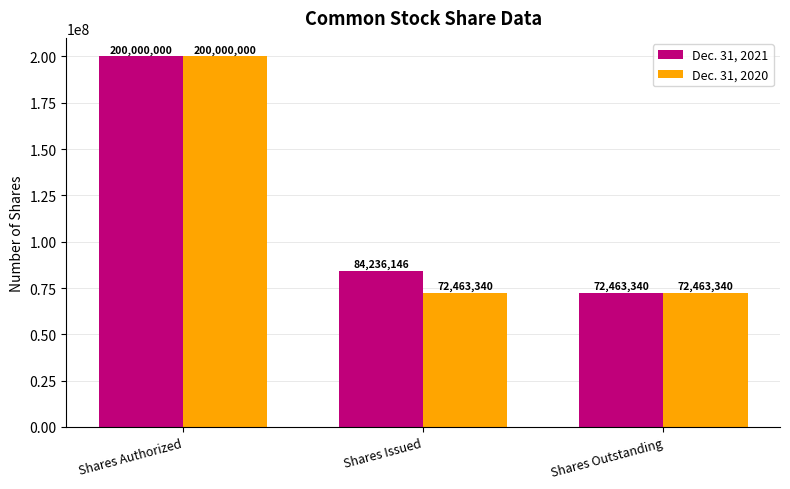

Is it true that Dec. 31, 2021 equals 84236146 at Shares Issued?

True